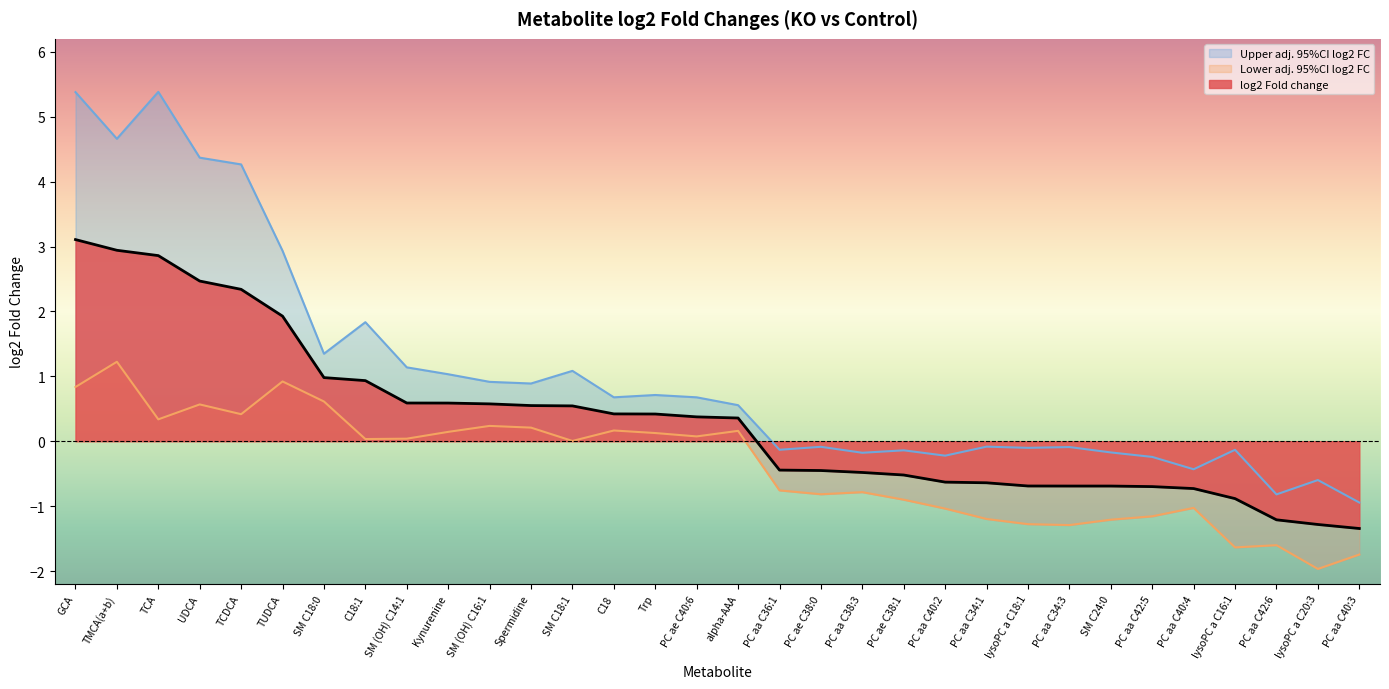

The value of log2 Fold change at PC aa C34:3 is -0.7. True or false?

True